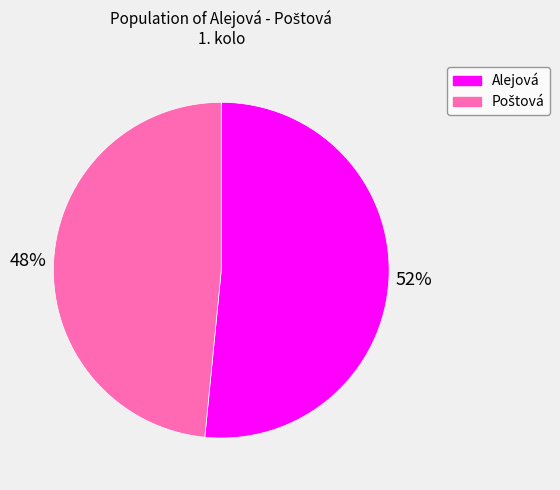

Which slice is the largest?

Alejová